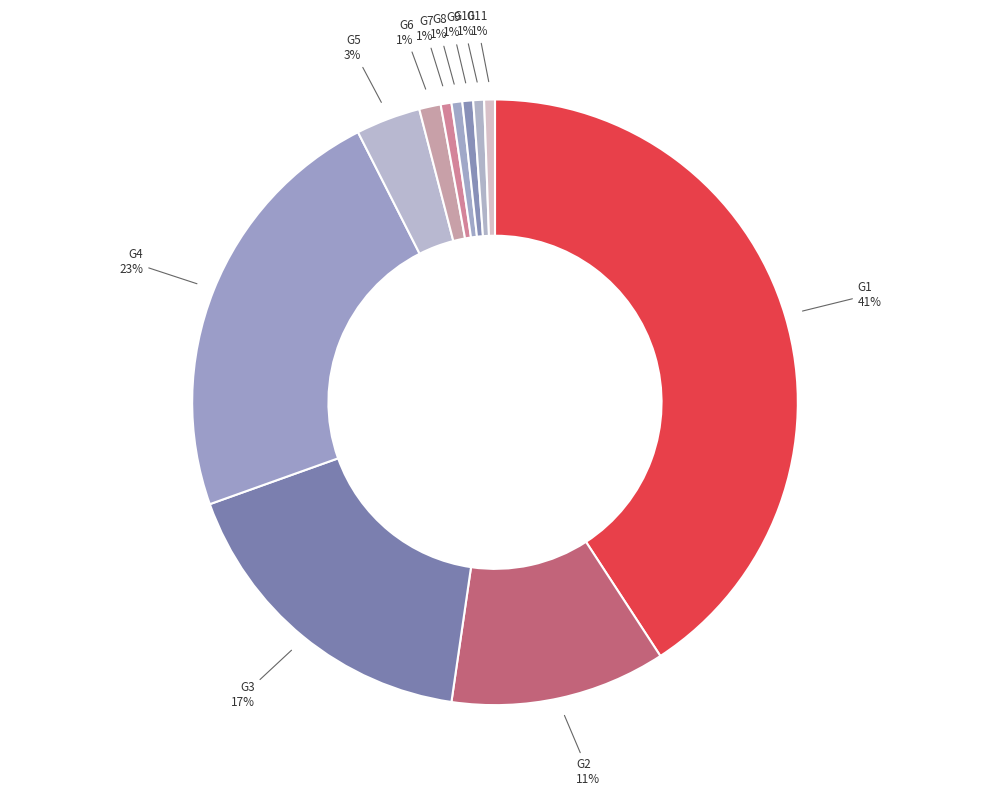

The G11 slice represents 1% of the pie. True or false?

True